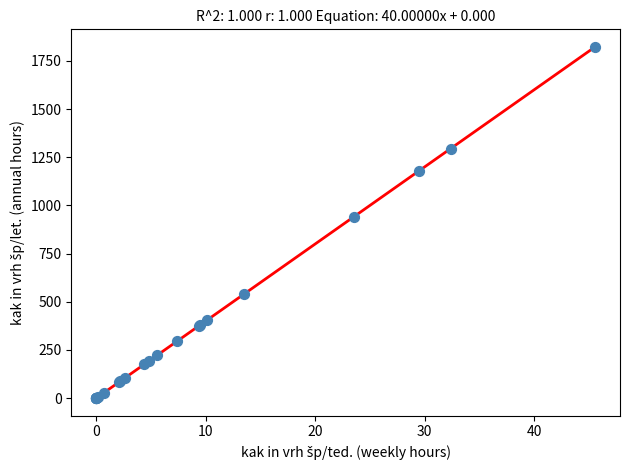

What Y value in the scatter plot is closest to 911?

941